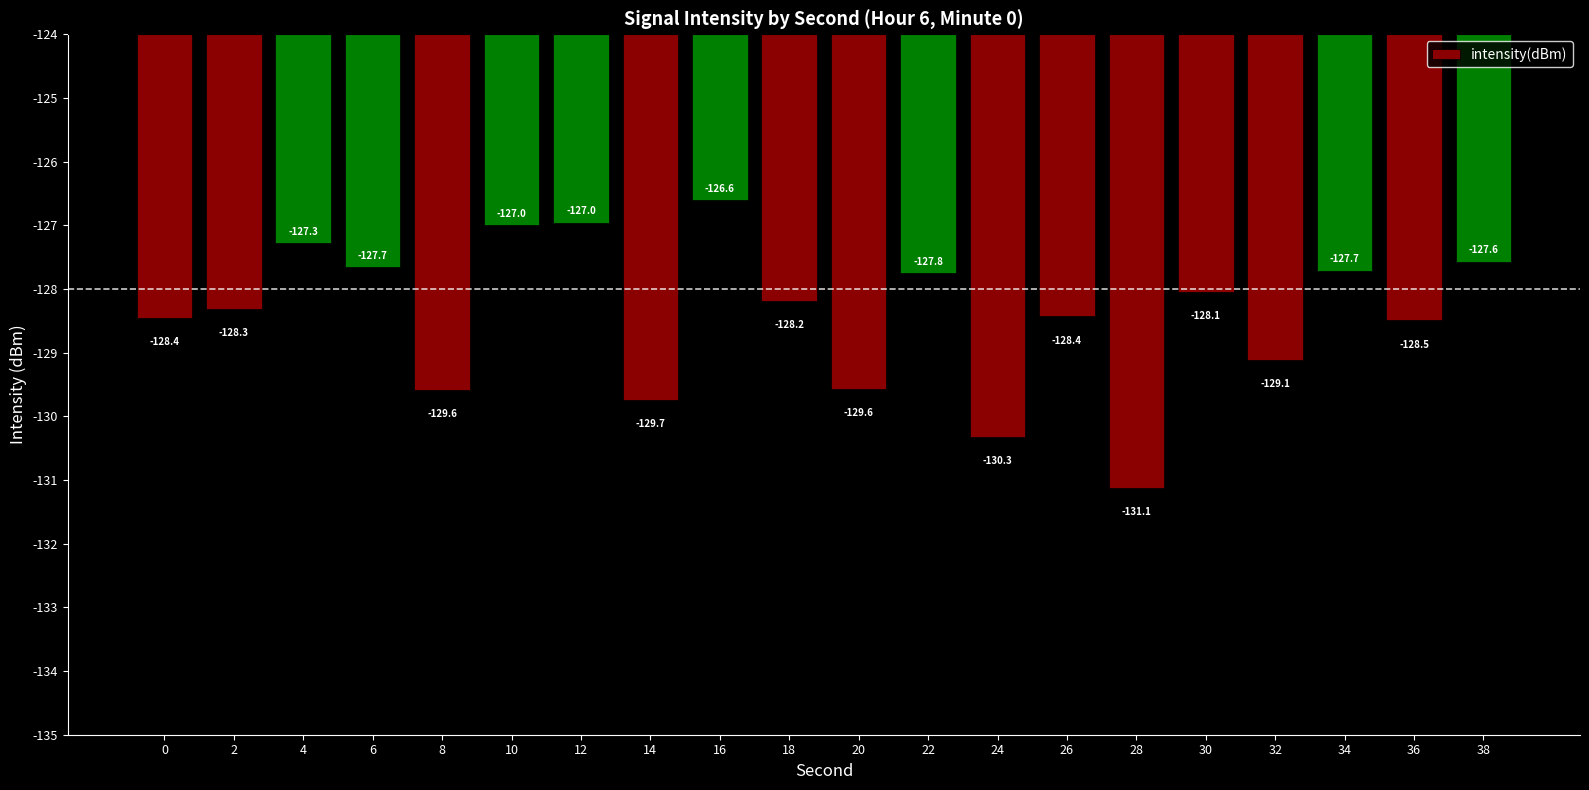

What is the sum of the values at 10 and 18?

-255.2